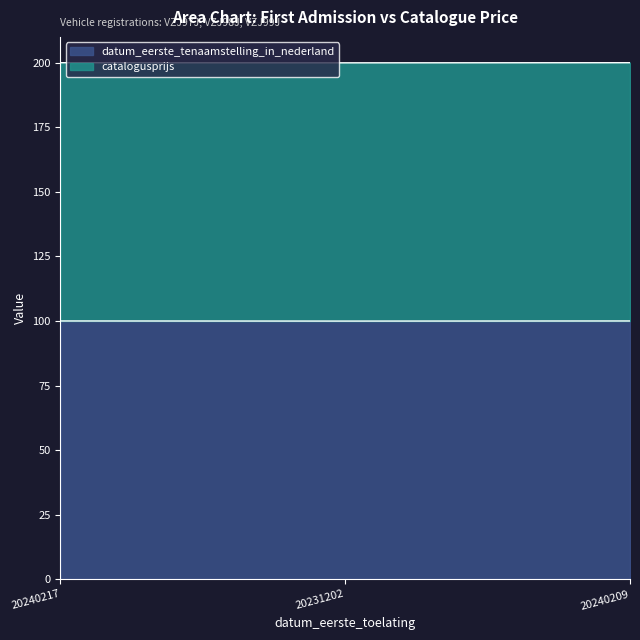

The value at 20240217 is 100.0. True or false?

True